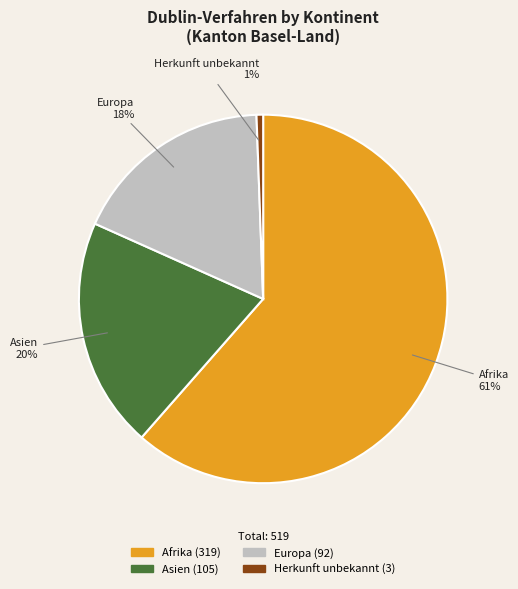

To the nearest percent, what is the difference between the Europa and Herkunft unbekannt slice percentages?

17%